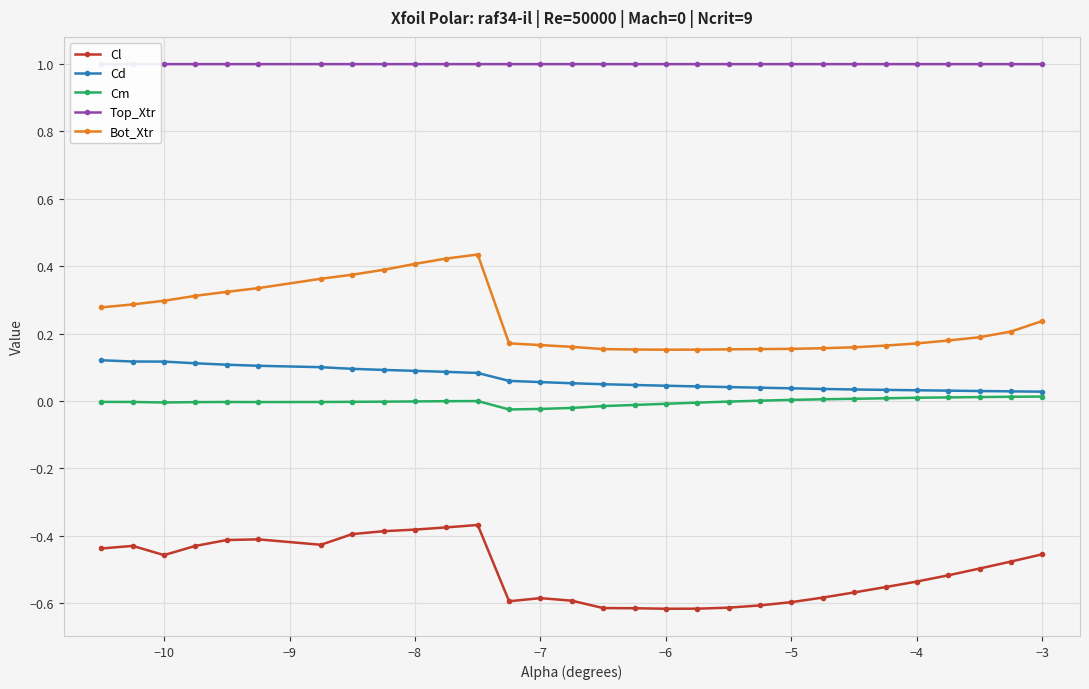

Which series has the largest total across all categories?

Top_Xtr